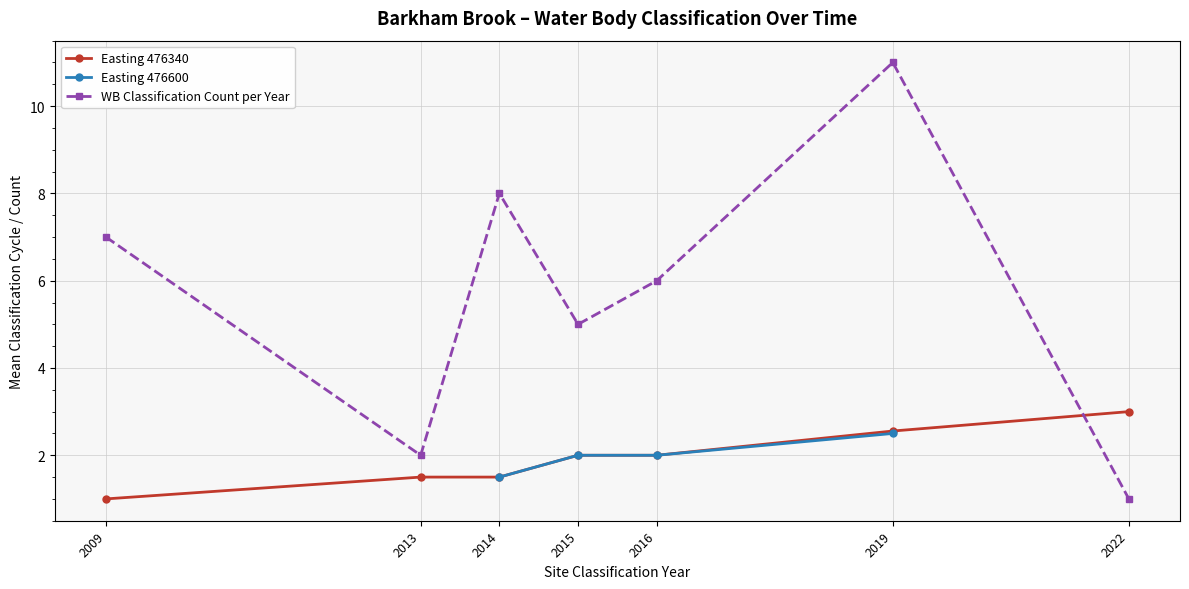

Between 2014 and 2013, which is larger?

2014